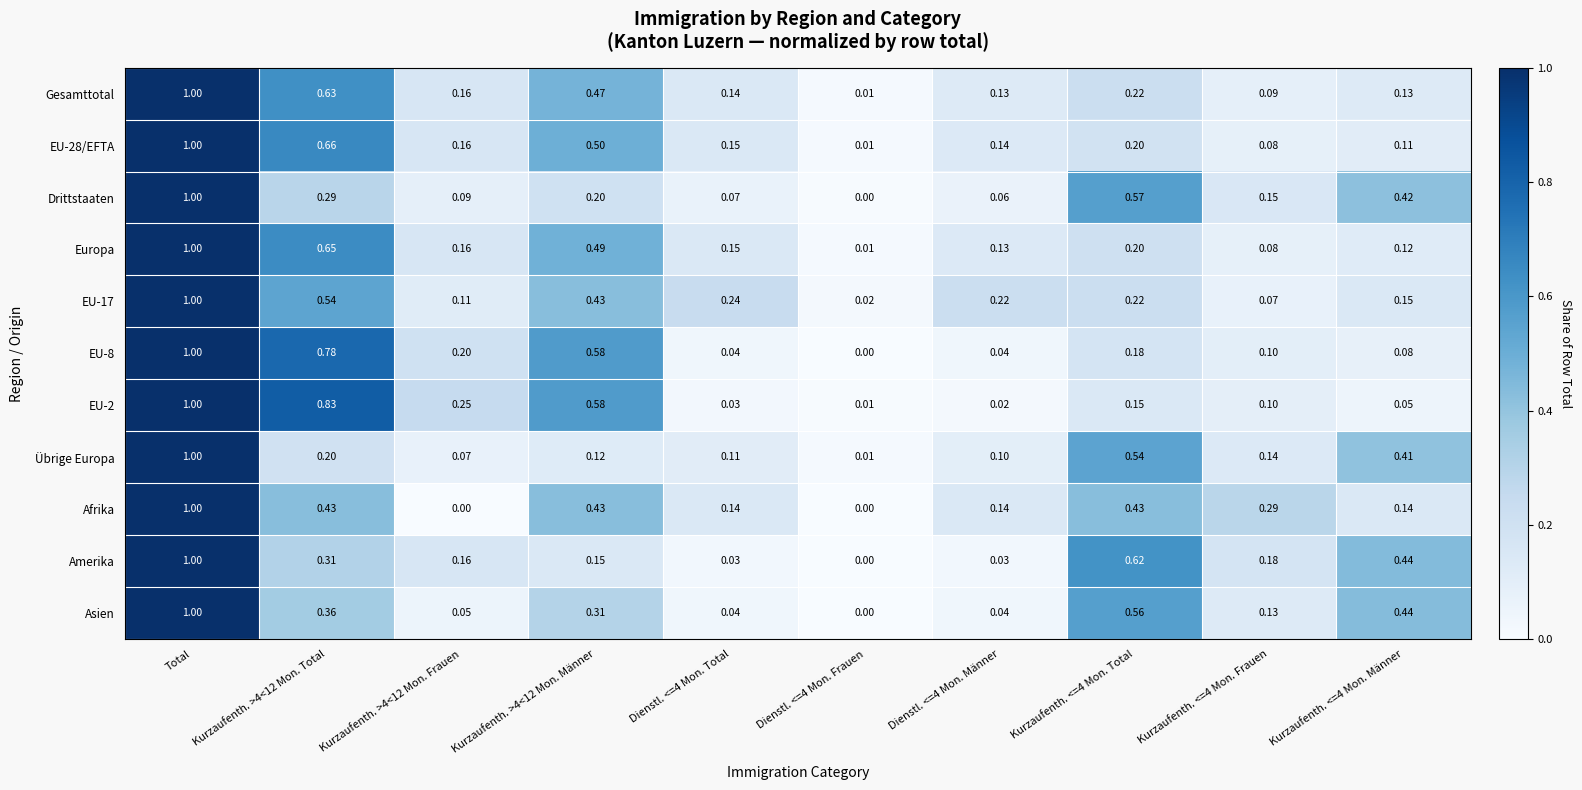

Between Total and Kurzaufenth. >4<12 Mon. Total, which series saw the biggest shift?

Übrige Europa